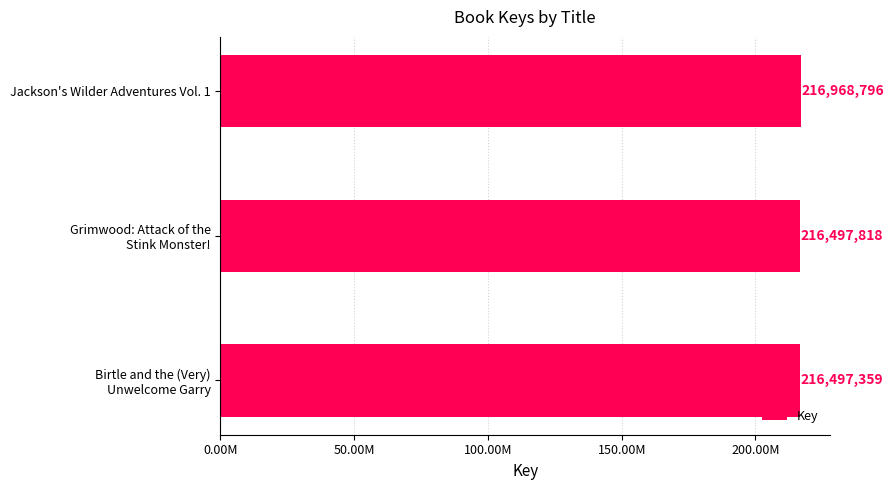

Are the bars horizontal?

Yes